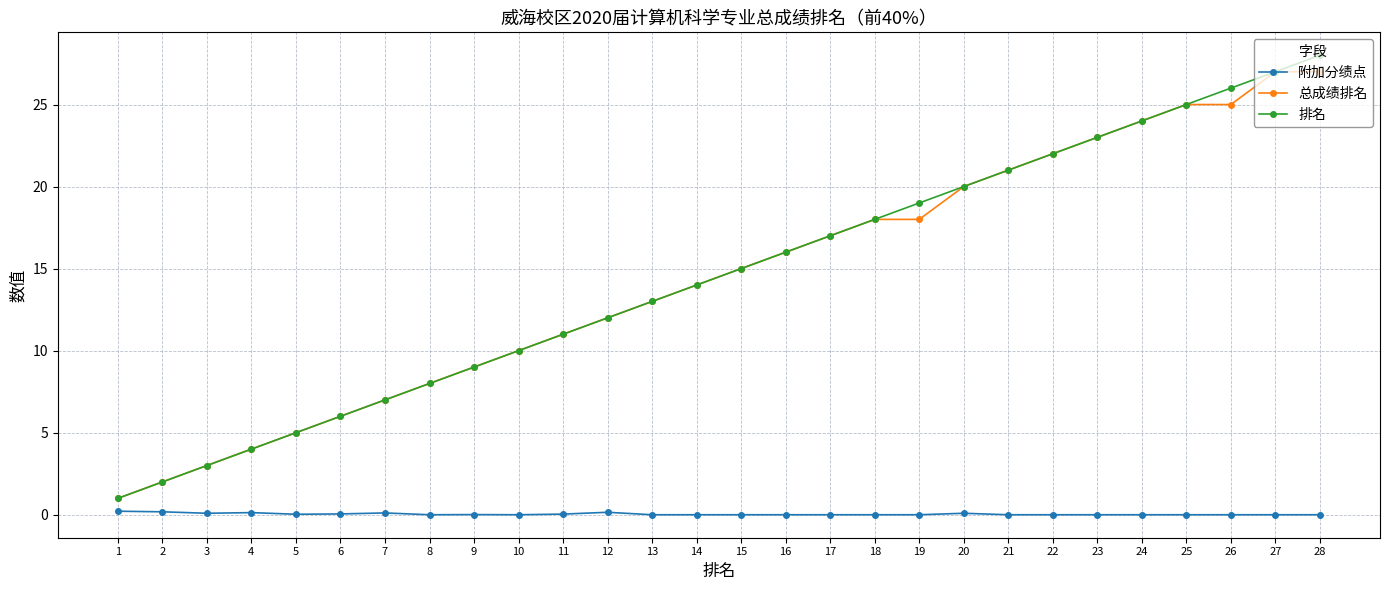

Where is 排名 nearest to the value 14?

14